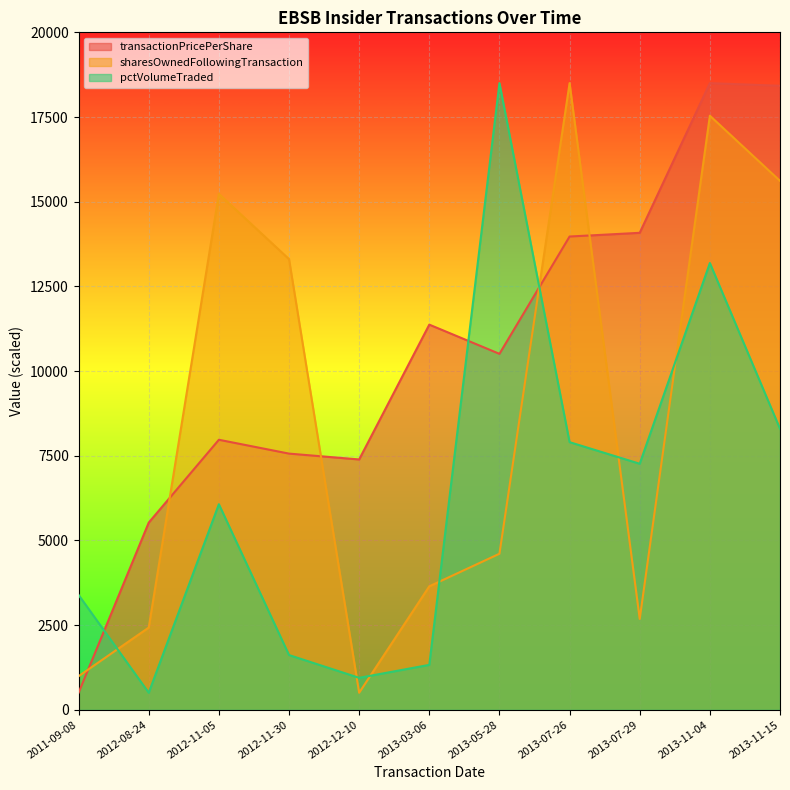

What is the value of the pctVolumeTraded point at the 5th from the left?

940.7